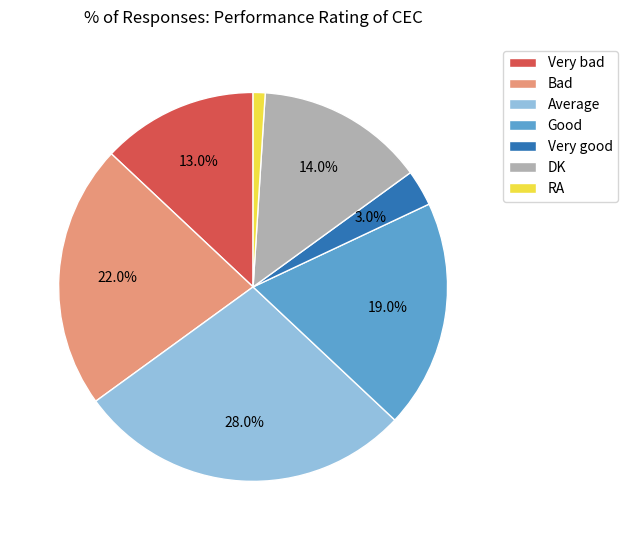

Rank the categories by value from highest to lowest.

Average, Bad, Good, DK, Very bad, Very good, RA